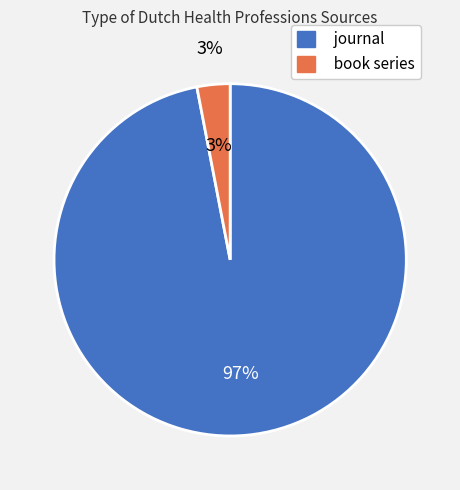

Count the number of slices in the pie.

2